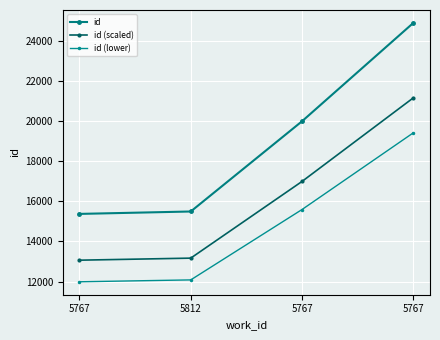

True or false: id and id (lower) cross at least once.

False